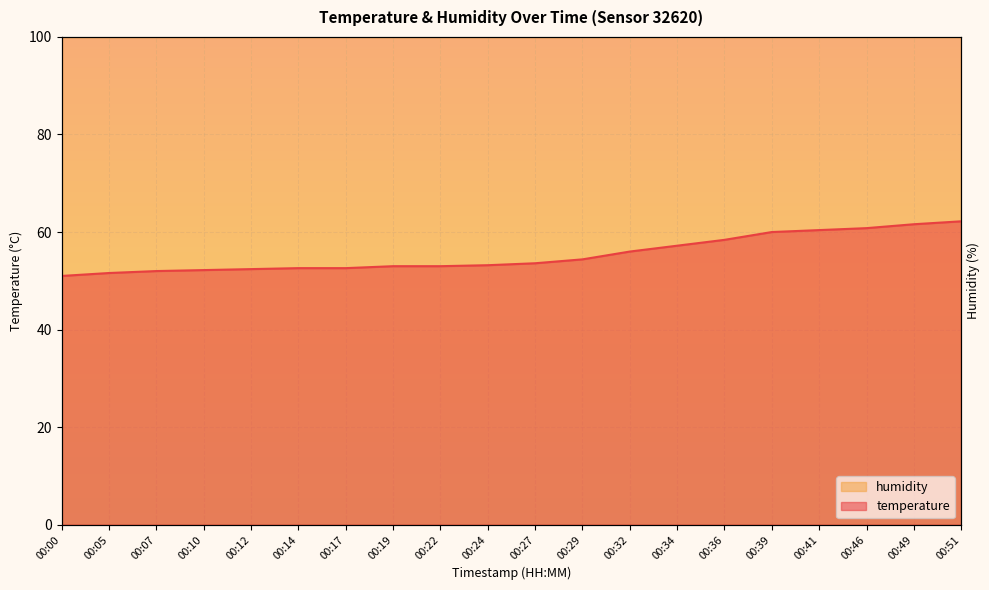

List the labels in order of value, largest first.

00:51, 00:49, 00:46, 00:41, 00:39, 00:36, 00:34, 00:32, 00:29, 00:27, 00:24, 00:19, 00:22, 00:14, 00:17, 00:12, 00:10, 00:07, 00:05, 00:00